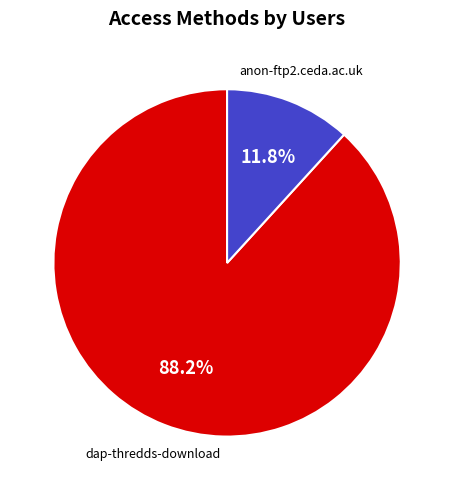

Count the number of slices in the pie.

2